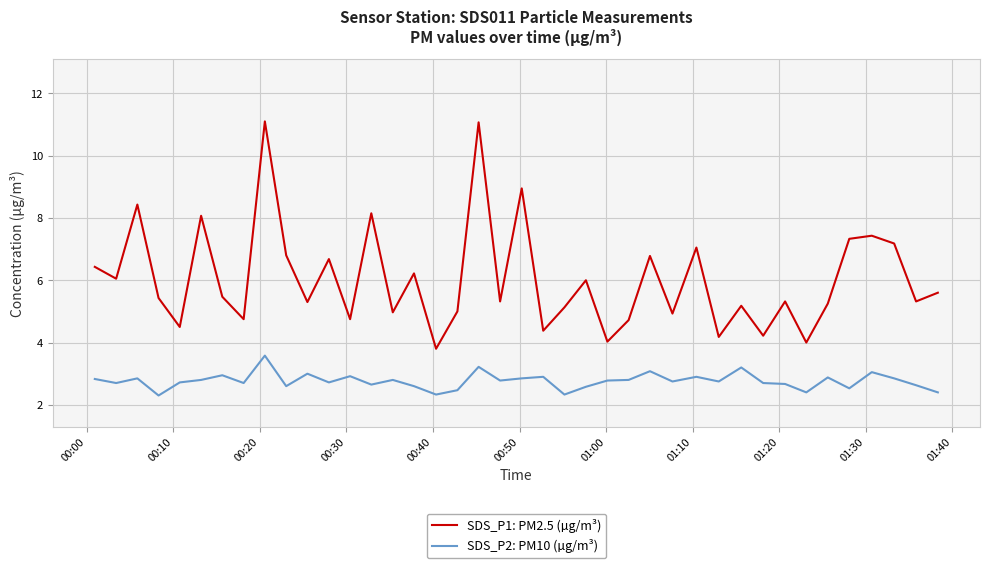

What is the maximum value for SDS_P1: PM2.5 (µg/m³)?

11.1